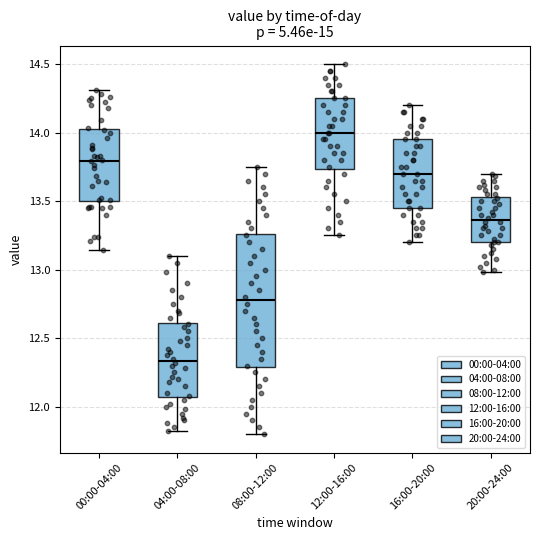

Reading left to right, transcribe this box plot: for each box, give where its median line is, the range the box spans, and where its two whiskers end, as read against the y-axis. The values are not printed on the chart, so give them approximately, as read against the axis.

00:00-04:00: median 13.80, box 13.50 to 14.00, whiskers 13.15 to 14.30
04:00-08:00: median 12.35, box 12.05 to 12.60, whiskers 11.80 to 13.10
08:00-12:00: median 12.80, box 12.30 to 13.25, whiskers 11.80 to 13.75
12:00-16:00: median 14.00, box 13.75 to 14.25, whiskers 13.25 to 14.50
16:00-20:00: median 13.70, box 13.45 to 13.95, whiskers 13.20 to 14.20
20:00-24:00: median 13.35, box 13.20 to 13.55, whiskers 13.00 to 13.70